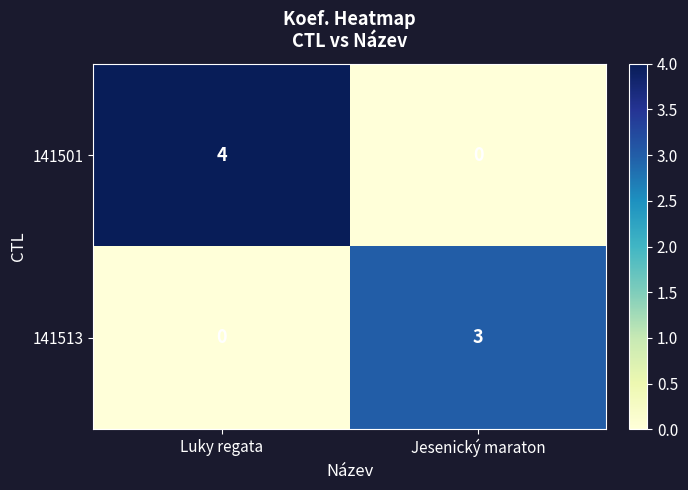

True or false: 141501 has a value of 2 at Luky regata.

False